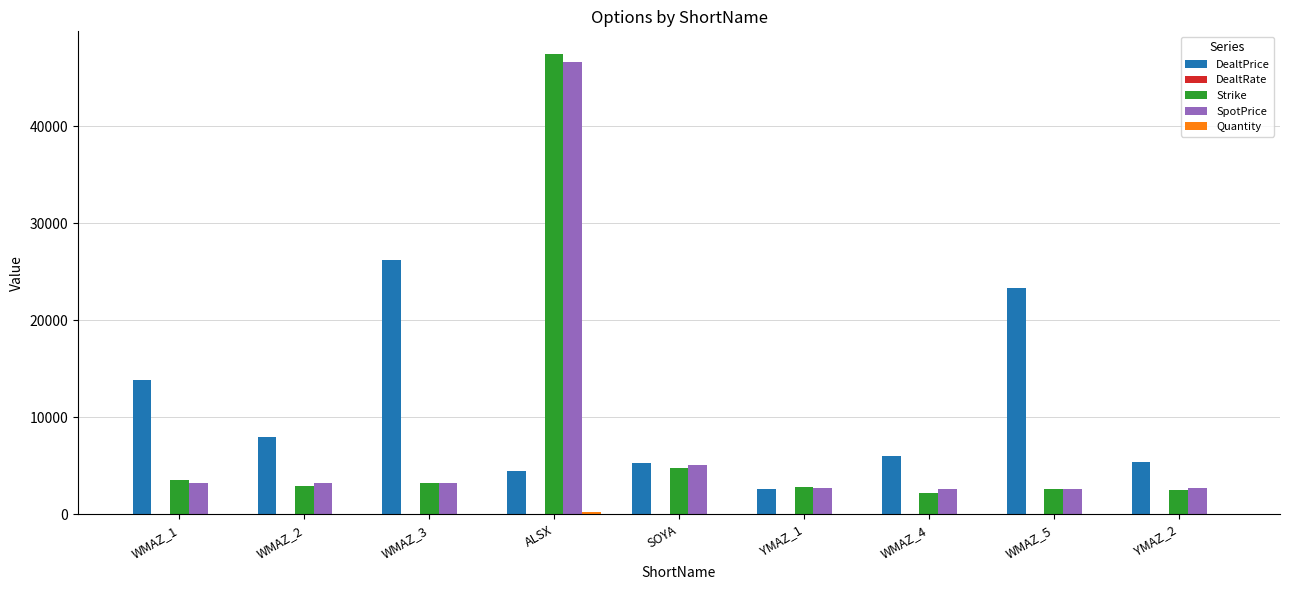

What is the sum of all Strike values?

71951.0